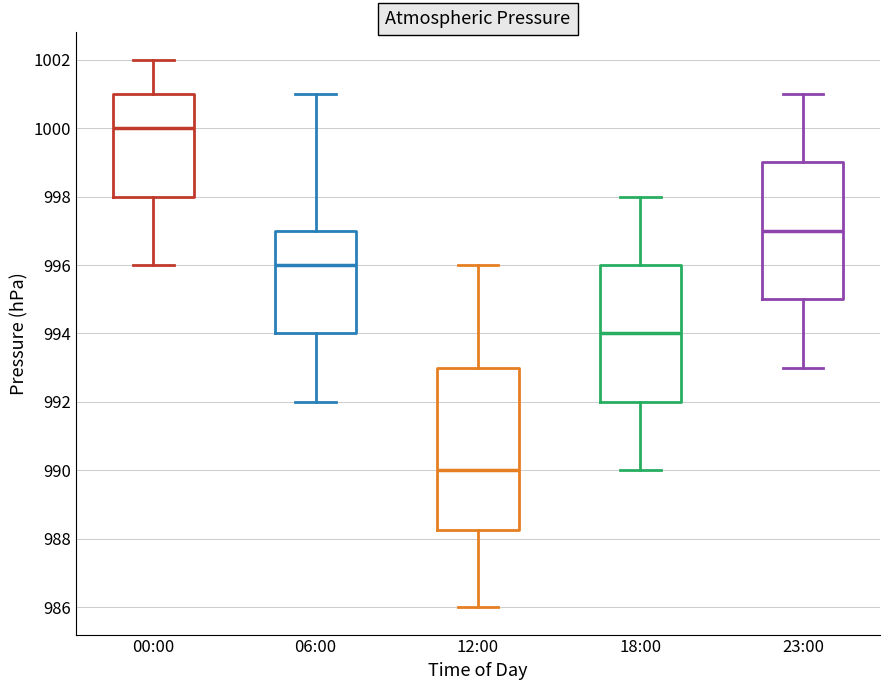

Reading left to right, read every box against the y-axis: the position of its median line, the range the box covers, and the ends of its whiskers. The values are not printed on the chart, so give them approximately, as read against the axis.

00:00: median 1000.0, box 998.0 to 1001.0, whiskers 996.0 to 1002.0
06:00: median 996.0, box 994.0 to 997.0, whiskers 992.0 to 1001.0
12:00: median 990.0, box 988.2 to 993.0, whiskers 986.0 to 996.0
18:00: median 994.0, box 992.0 to 996.0, whiskers 990.0 to 998.0
23:00: median 997.0, box 995.0 to 999.0, whiskers 993.0 to 1001.0